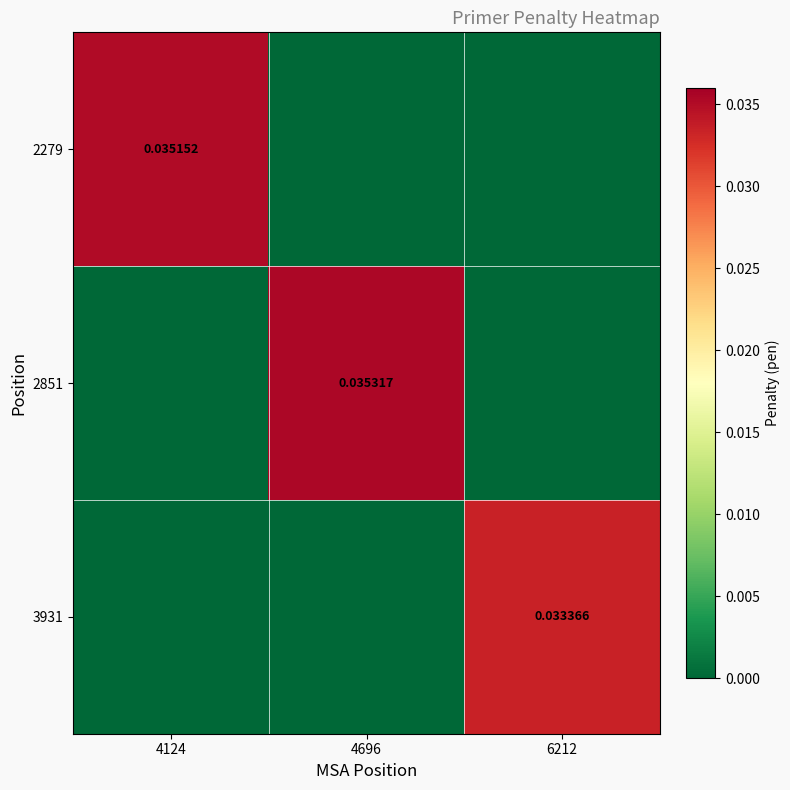

Where is 3931 nearest to the value 0?

4124